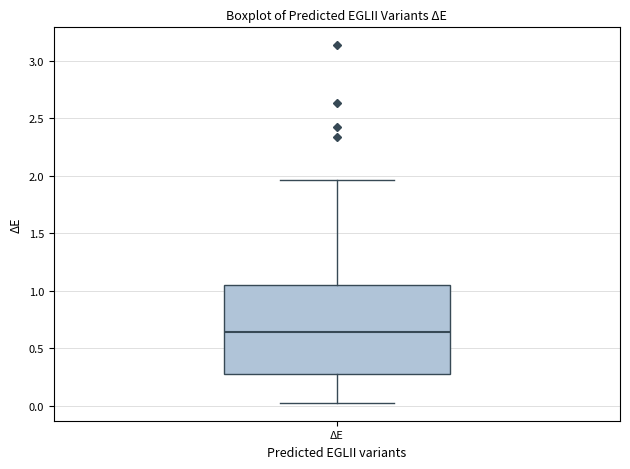

Read this box plot against the y-axis: the position of the median line, the range covered by the box, and the ends of both whiskers. The values are not printed on the chart, so give them approximately, as read against the axis.

median 0.65, box 0.25 to 1.05, whiskers 0.05 to 1.95